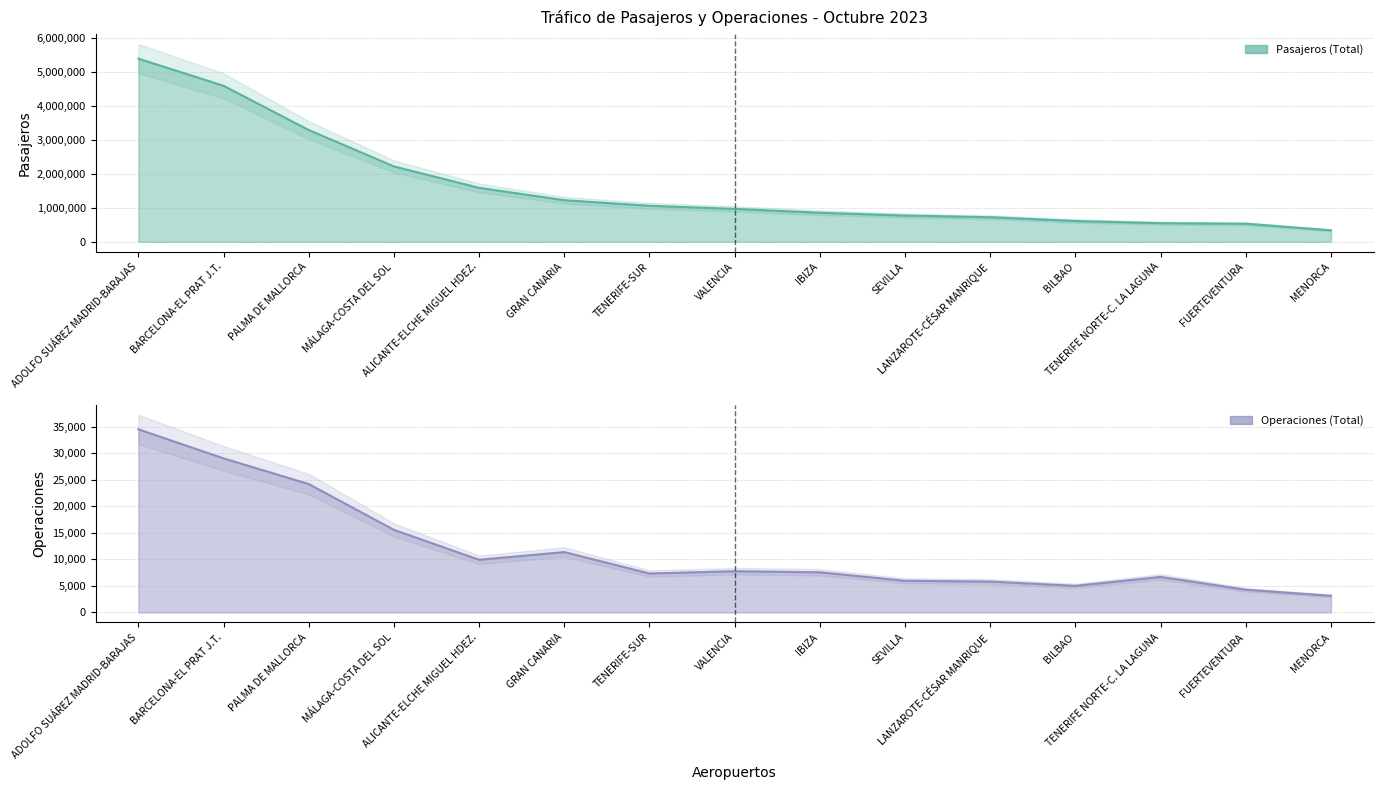

True or false: Operaciones (Total) has more than 1 interior local peaks.

True